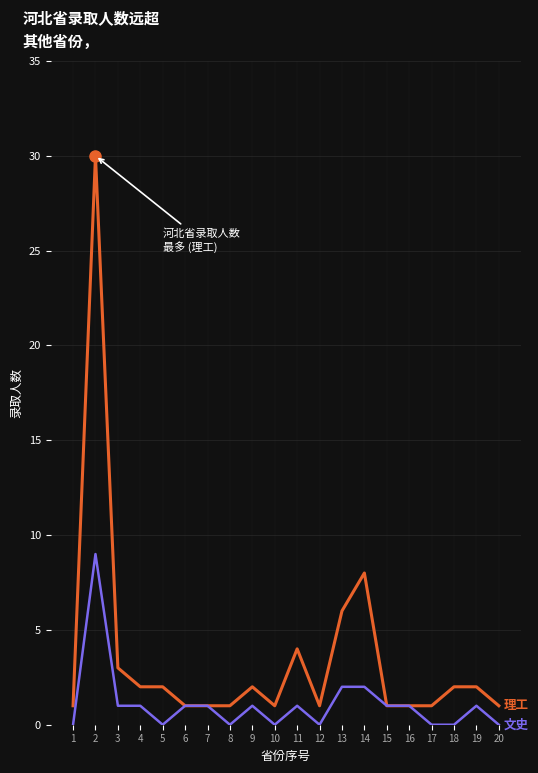

What is the greatest value displayed?

30